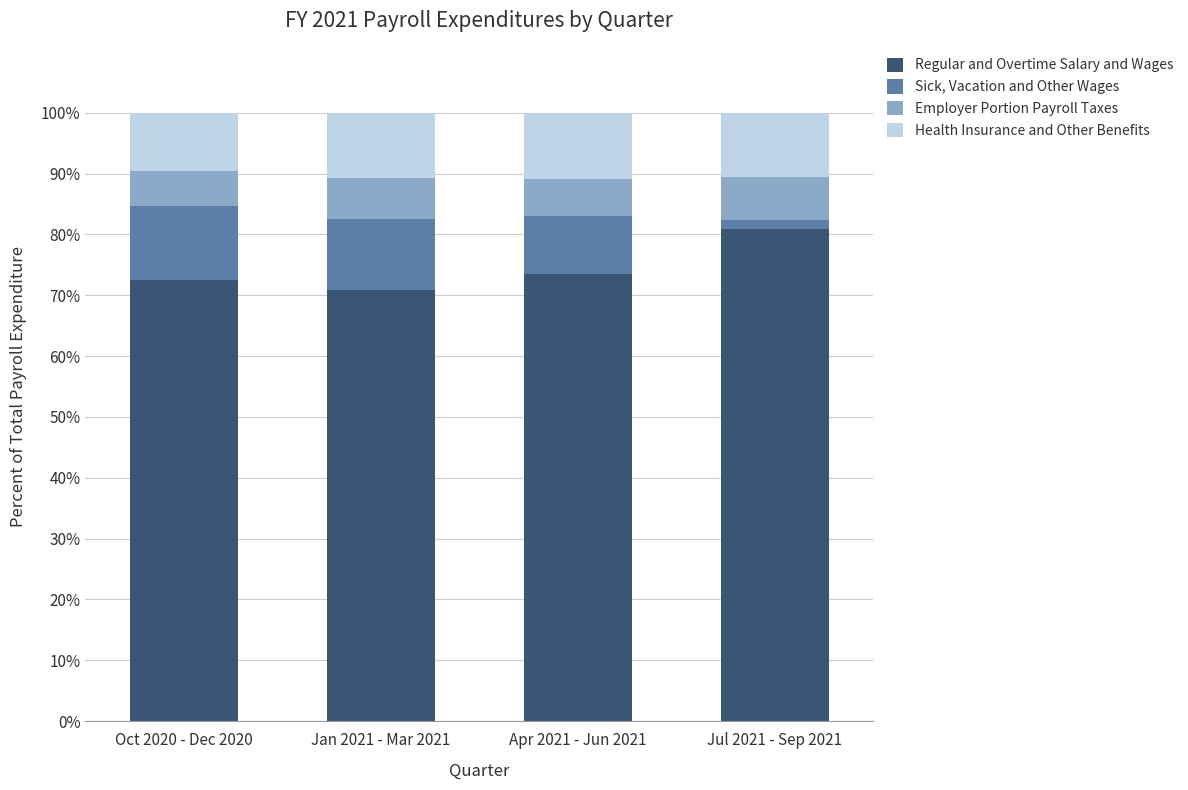

What is the total value across all series at Oct 2020 - Dec 2020?

100.0